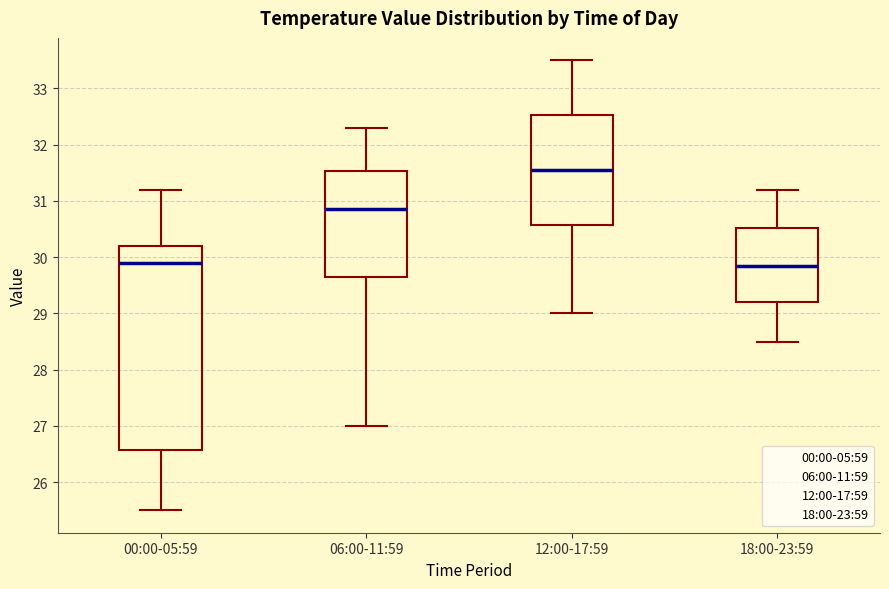

Comparing the boxes themselves (not the whiskers), which one is the tallest?

00:00-05:59